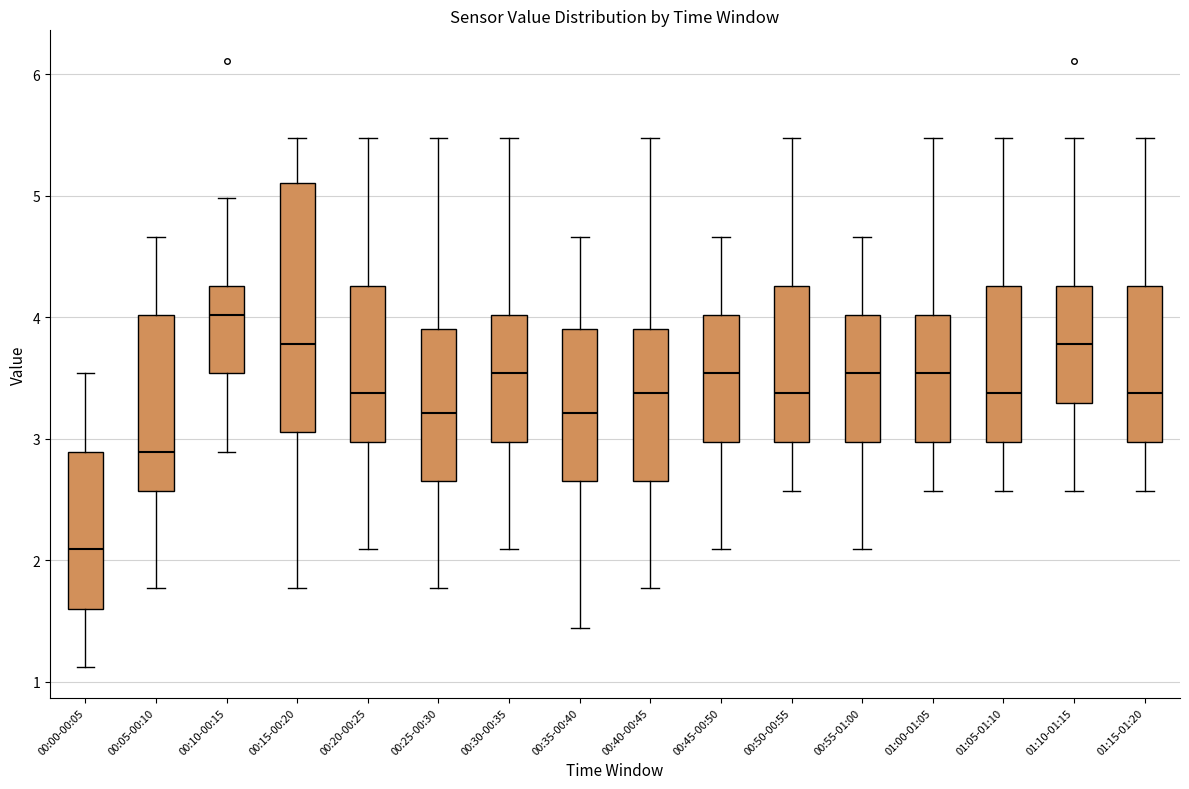

Where does the upper whisker of the box for 00:05-00:10 end on the y-axis? The values are not printed on the chart, so give them approximately, as read against the axis.

4.7